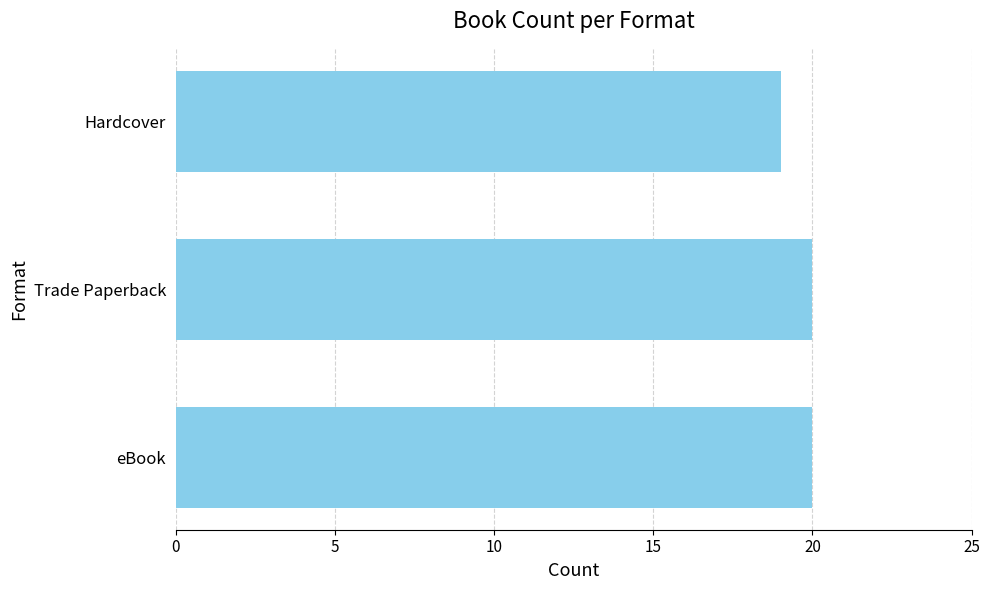

Are the bars grouped side by side (vs. stacked)?

No